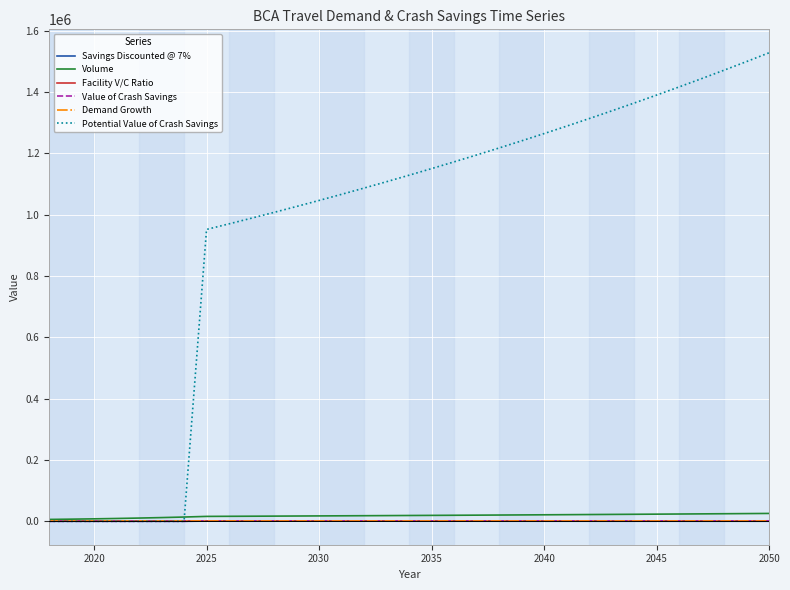

Which series has the largest range (max minus min)?

Potential Value of Crash Savings